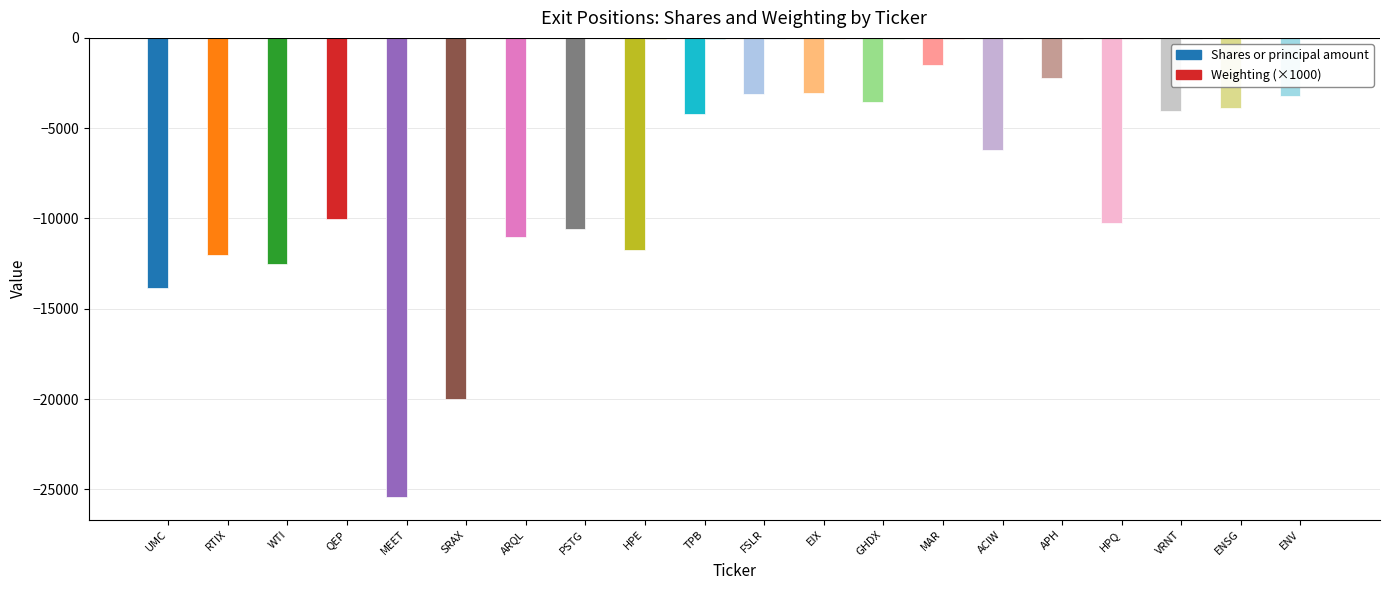

Reading left to right, transcribe all the data shown in this chart.

Shares or principal amount: UMC=-13870	RTIX=-12010	WTI=-12500	QEP=-10004	MEET=-25400	SRAX=-20000	ARQL=-11035	PSTG=-10600	HPE=-11772	TPB=-4220	FSLR=-3121	EIX=-3035	GHDX=-3538	MAR=-1497	ACIW=-6210	APH=-2221	HPQ=-10257	VRNT=-4025	ENSG=-3885	ENV=-3230
Weighting (×1000): UMC=-6	RTIX=-10	WTI=-12	QEP=-14	MEET=-17	SRAX=-18	ARQL=-24	PSTG=-32	HPE=-35	TPB=-40	FSLR=-40	EIX=-40	GHDX=-40	MAR=-41	ACIW=-42	APH=-42	HPQ=-42	VRNT=-42	ENSG=-43	ENV=-43